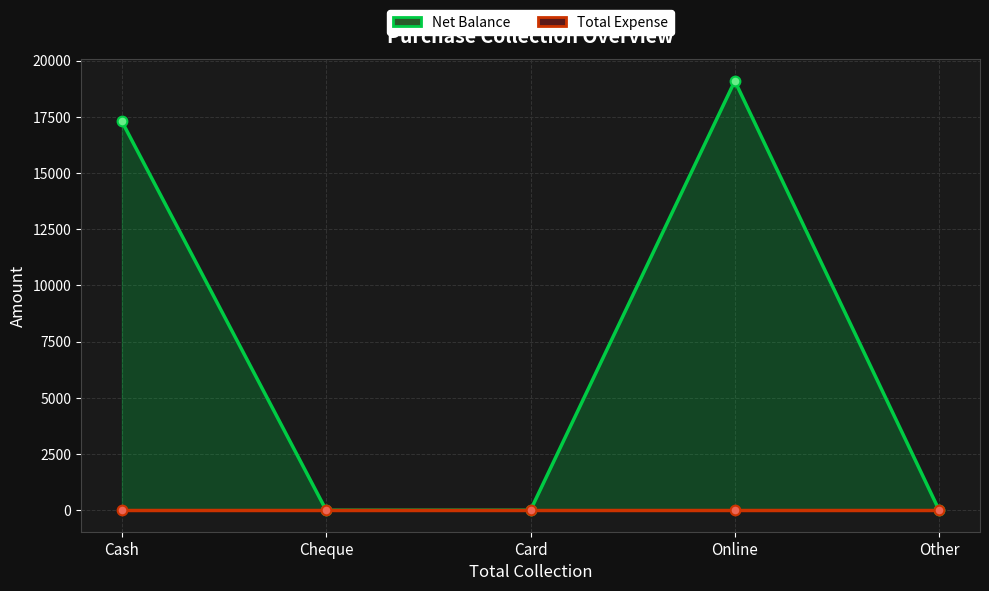

True or false: Total Expense has more than 0 interior local peaks.

False